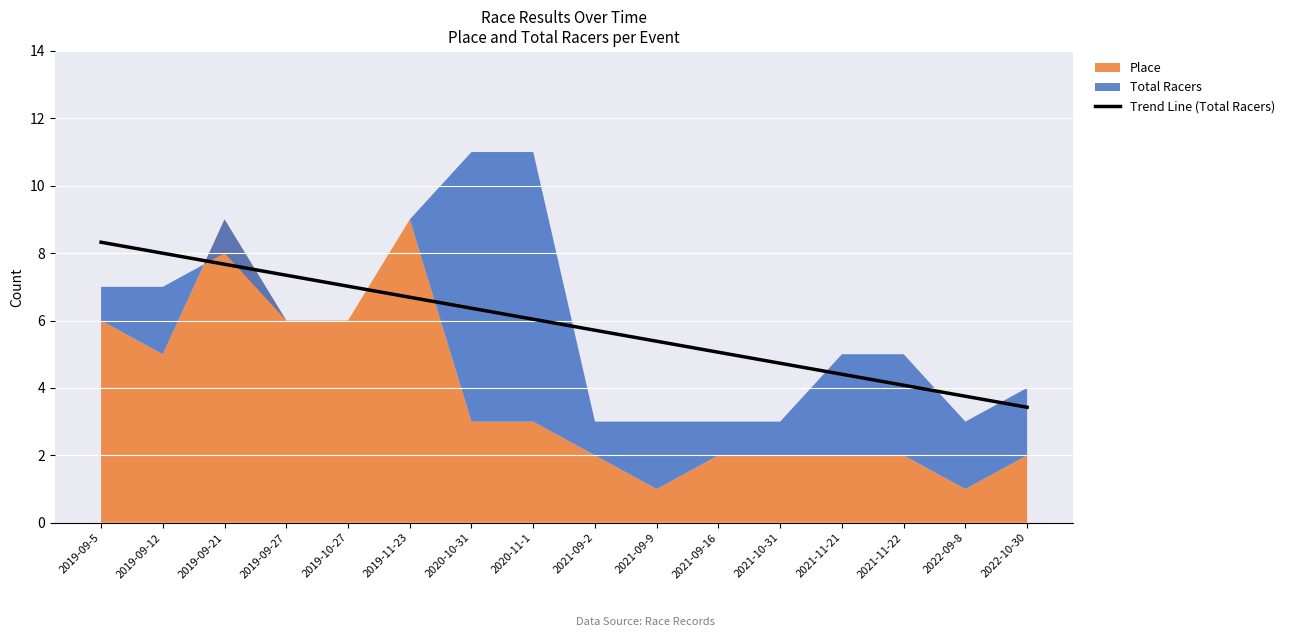

Is it true that the value at 2022-09-8 is 3.8?

True